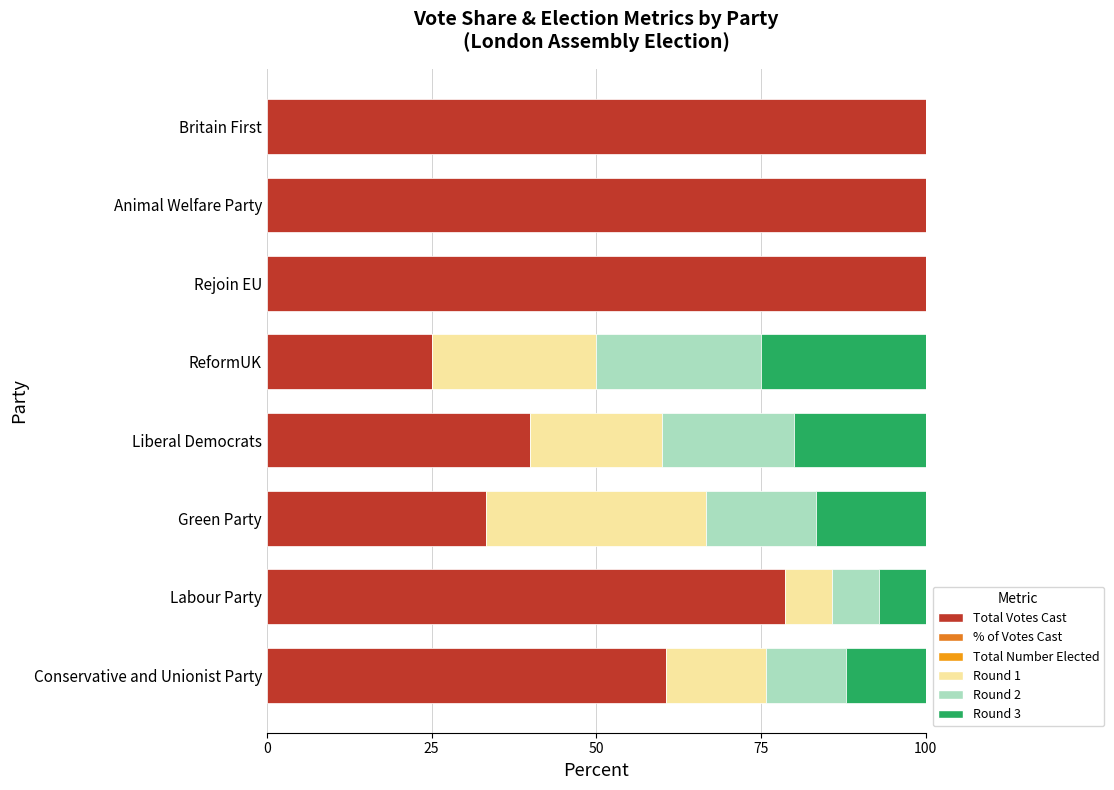

How many series are shown in this chart?

6